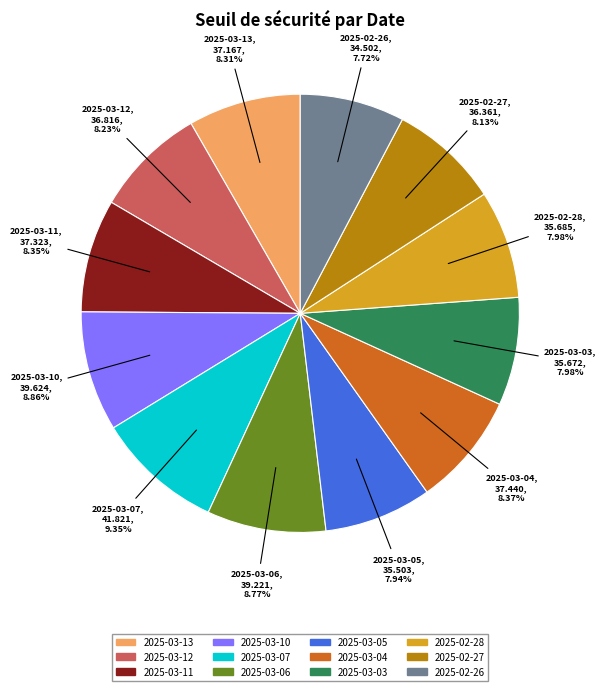

What is the ratio of the value at 2025-03-06 to the value at 2025-02-27?

1.1